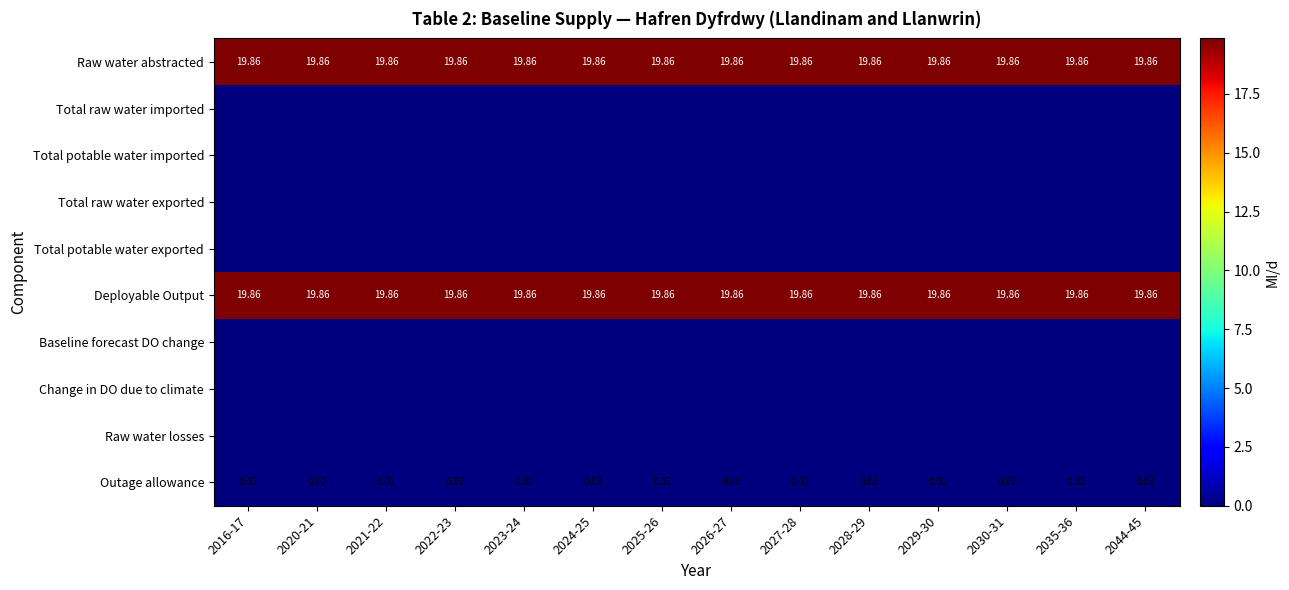

What is the greatest value displayed?

19.9